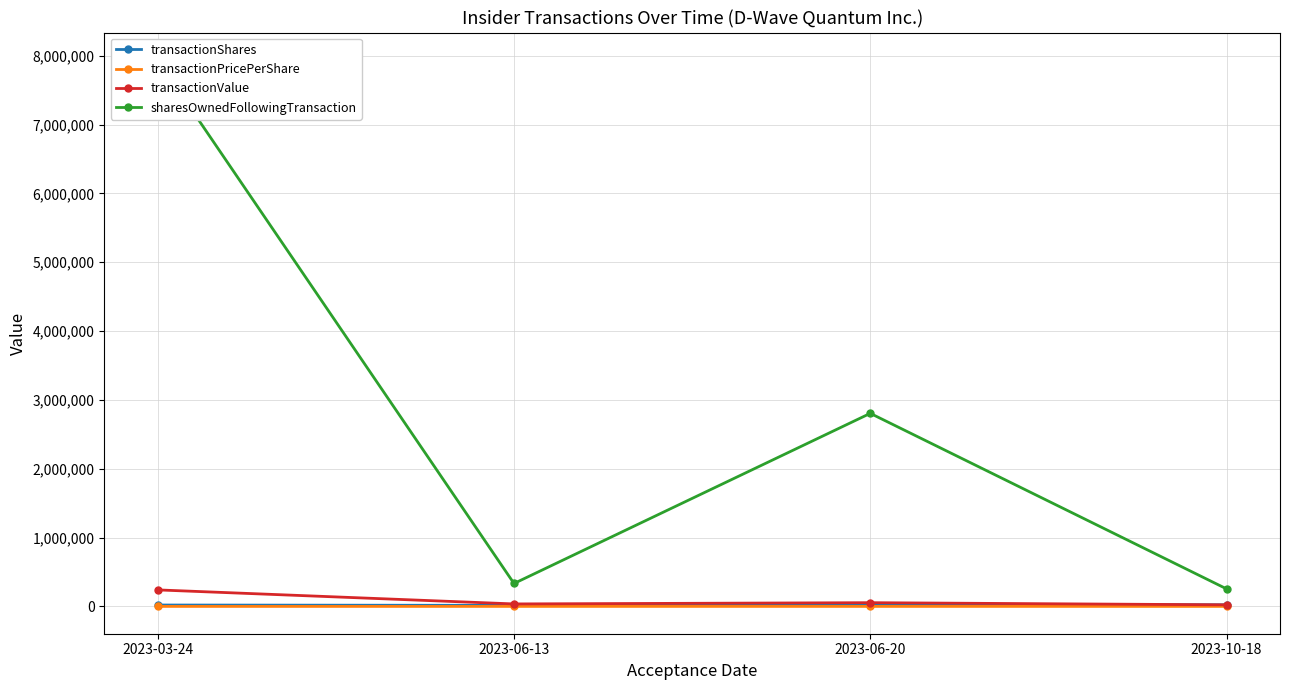

The sharesOwnedFollowingTransaction series shows 2541855.5 at 2023-03-24. True or false?

False